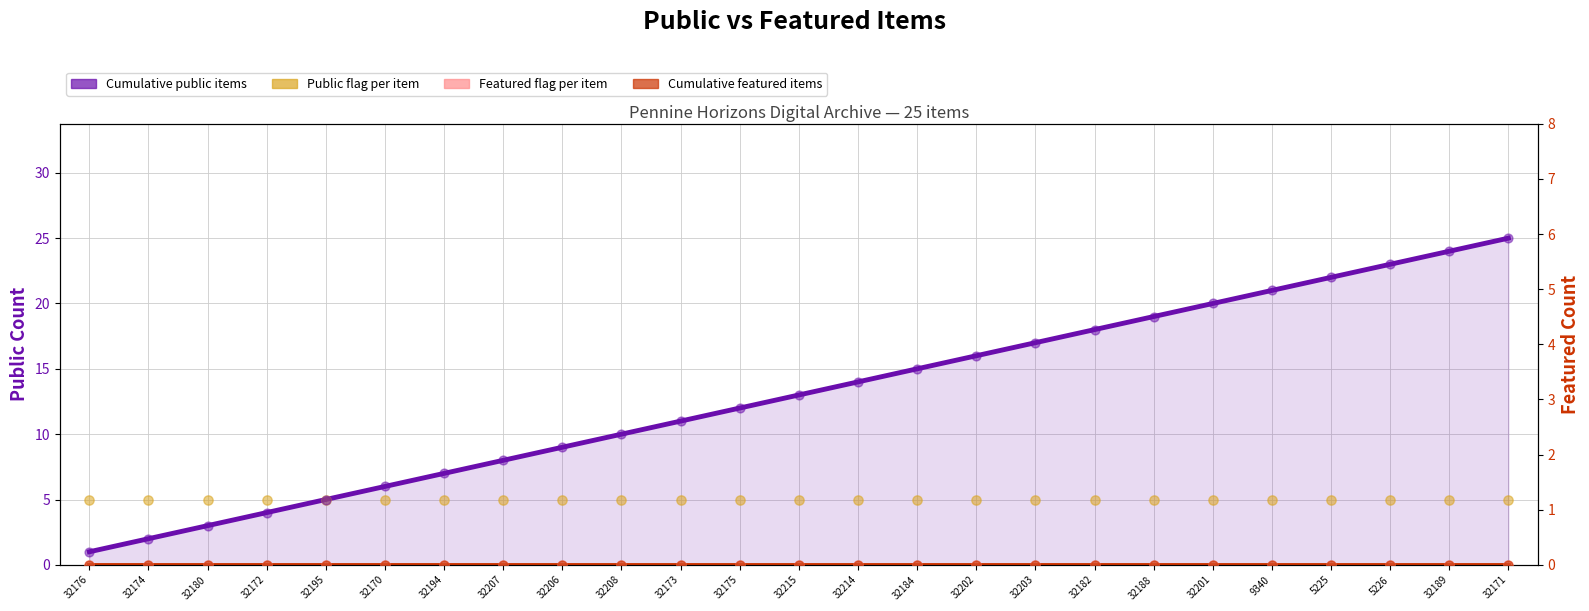

Which series reaches the maximum Y coordinate?

Cumulative public items